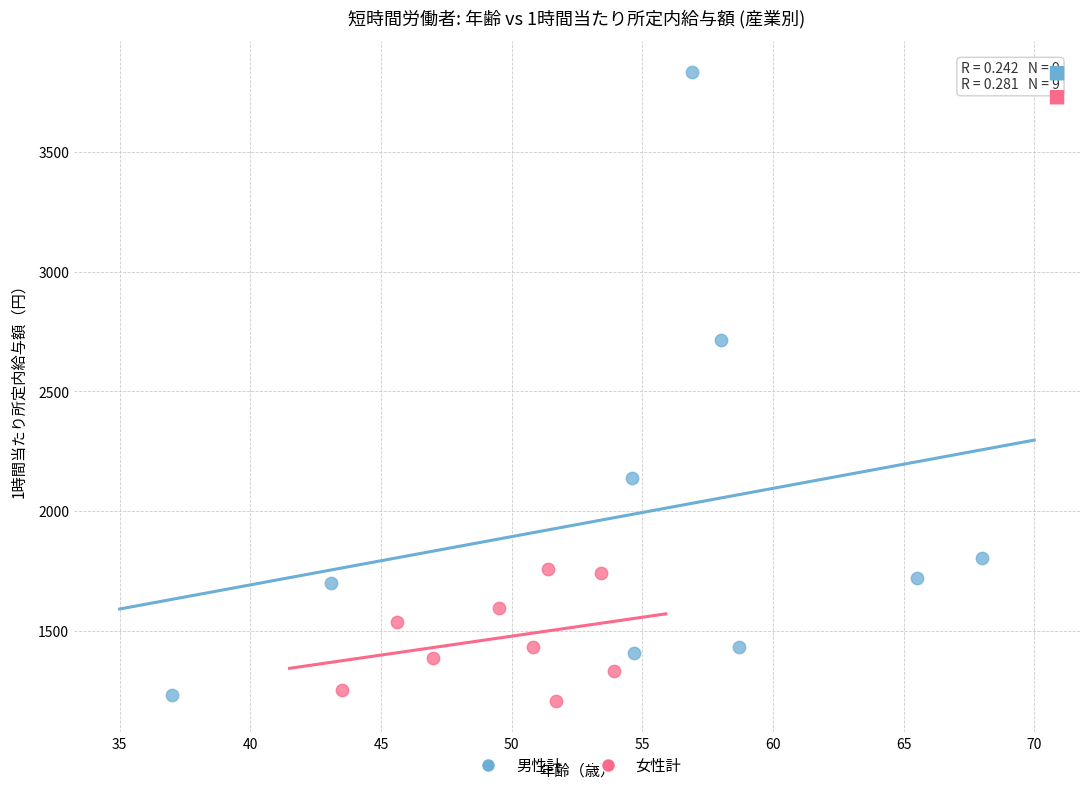

Which series has the largest Y range (max minus min)?

男性計